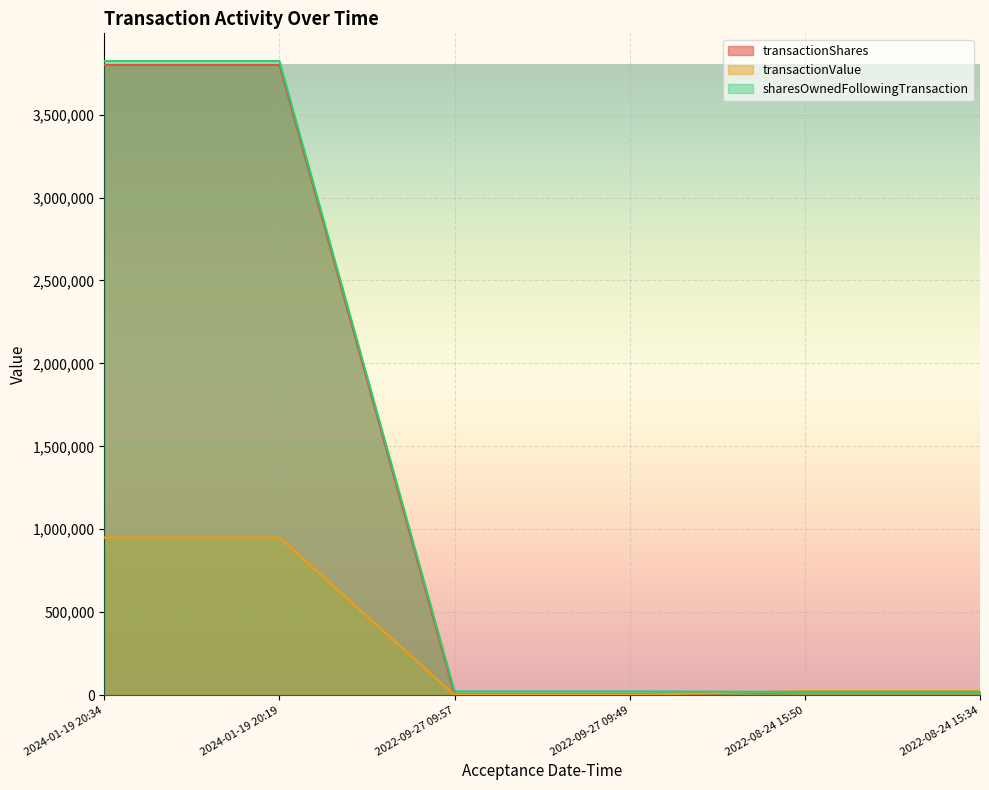

Rank the series by their maximum value, from highest to lowest.

sharesOwnedFollowingTransaction, transactionShares, transactionValue